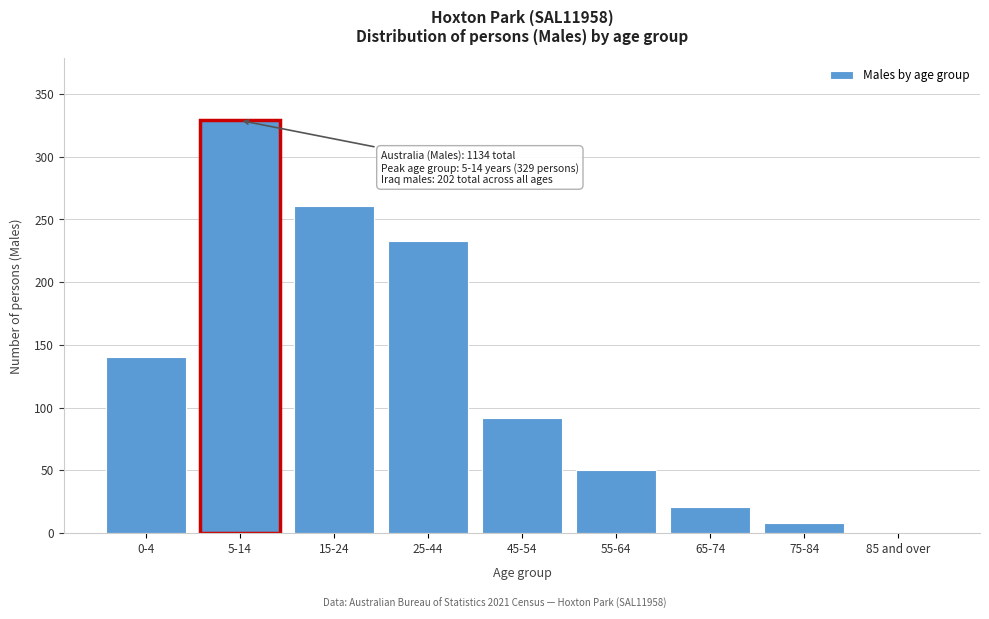

Reading left to right, extract all data points from this chart.

0-4=140	5-14=329	15-24=261	25-44=233	45-54=92	55-64=50	65-74=21	75-84=8	85 and over=0